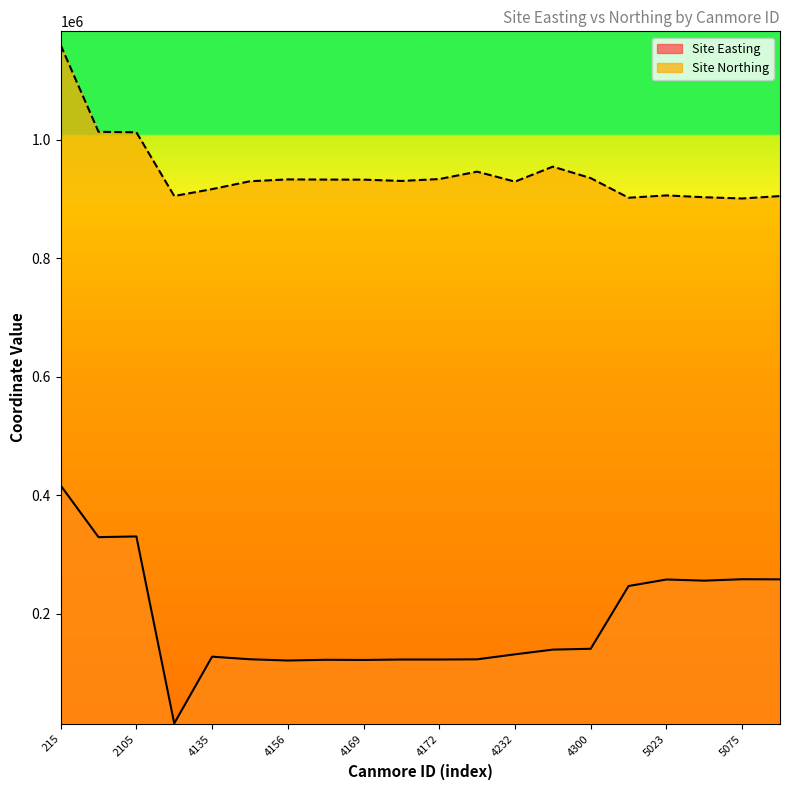

True or false: Site Northing and Site Easting cross at least once.

False